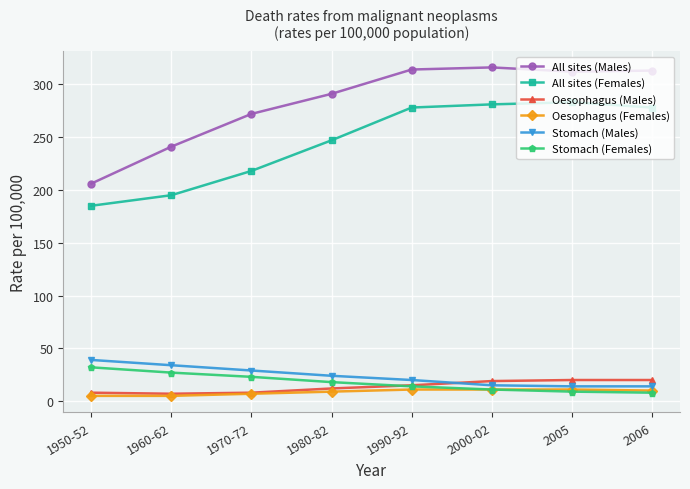

What is the total value across all series at 1990-92?

652